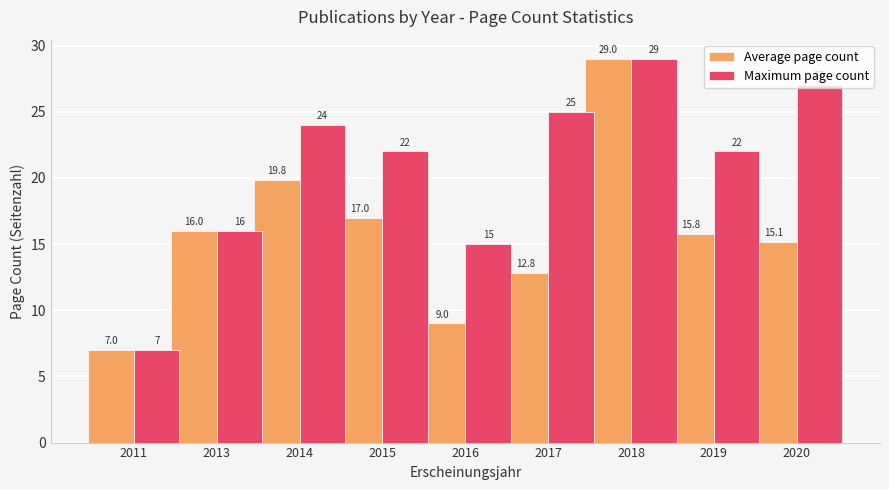

List the labels in order of Average page count value, smallest first.

2011, 2016, 2017, 2020, 2019, 2013, 2015, 2014, 2018